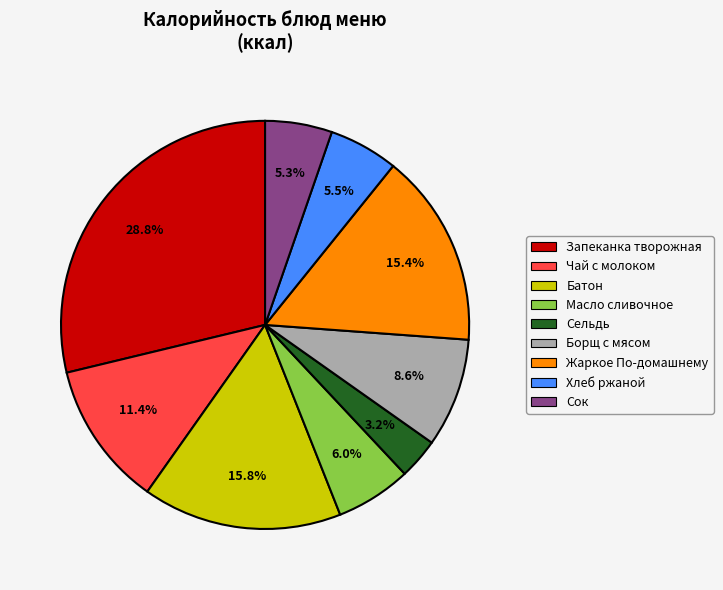

Which has a higher value, Жаркое По-домашнему or Сок?

Жаркое По-домашнему